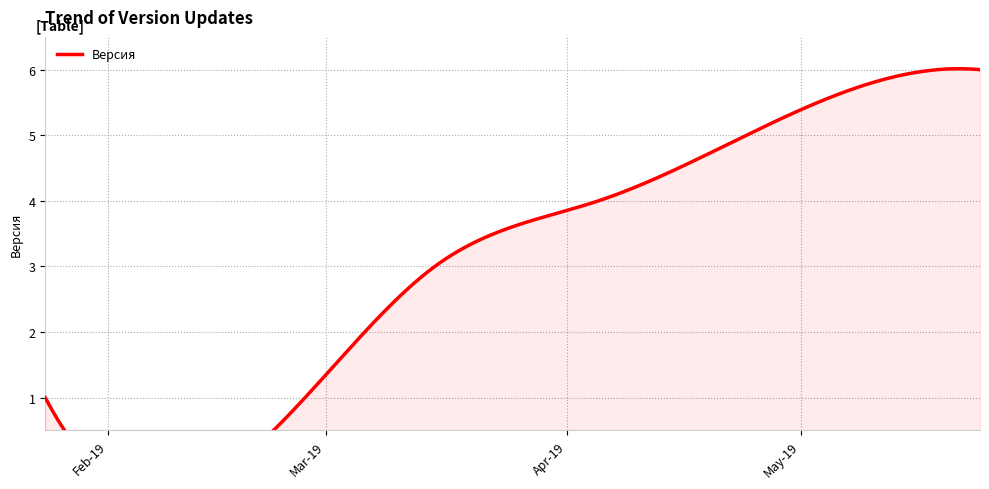

What is the label of the 4th point from the left?

2019-04-05